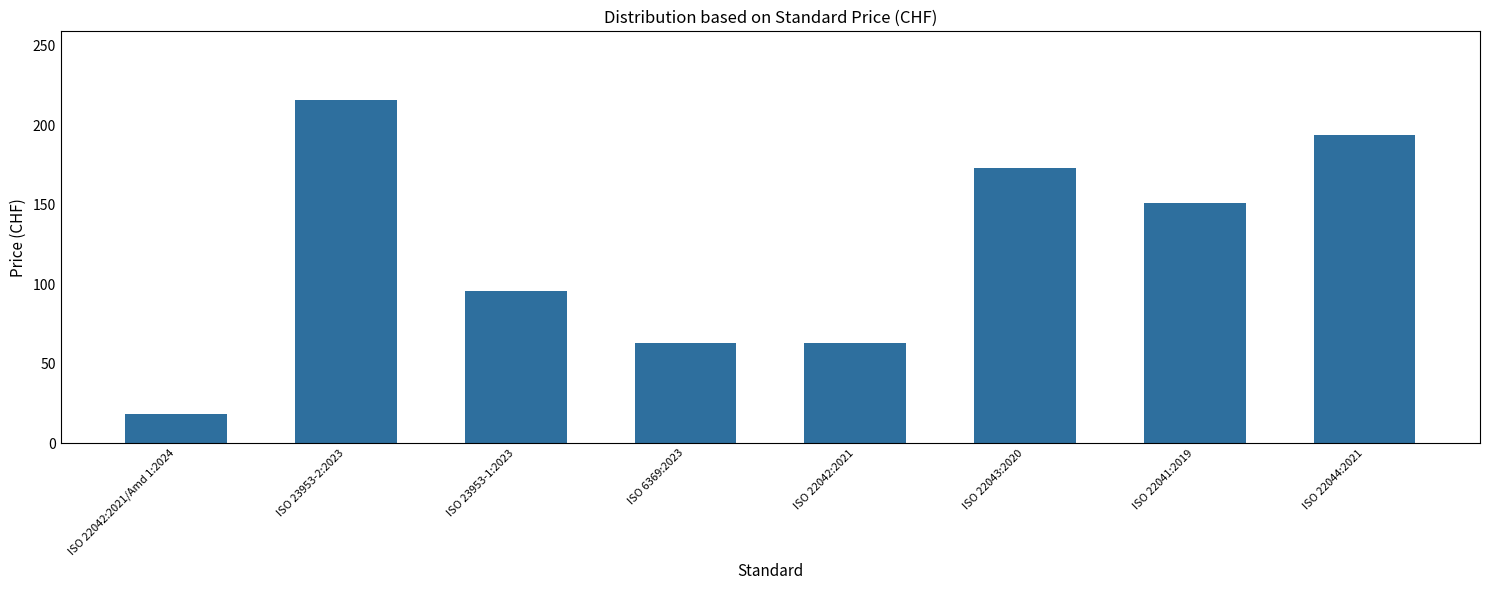

Are the bars horizontal?

No